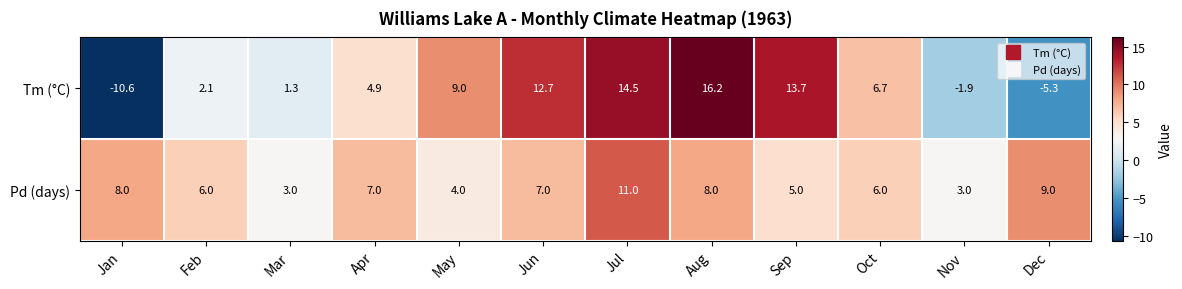

What is the difference between the second highest and second lowest values in the Tm (°C) series?

19.8